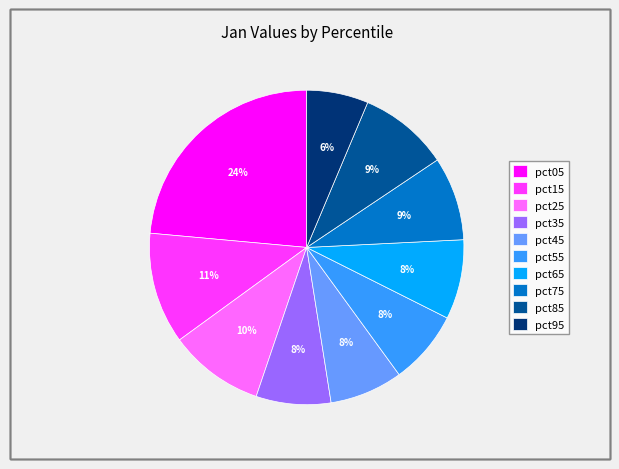

Is it true that pct05 is 24% of the pie?

True